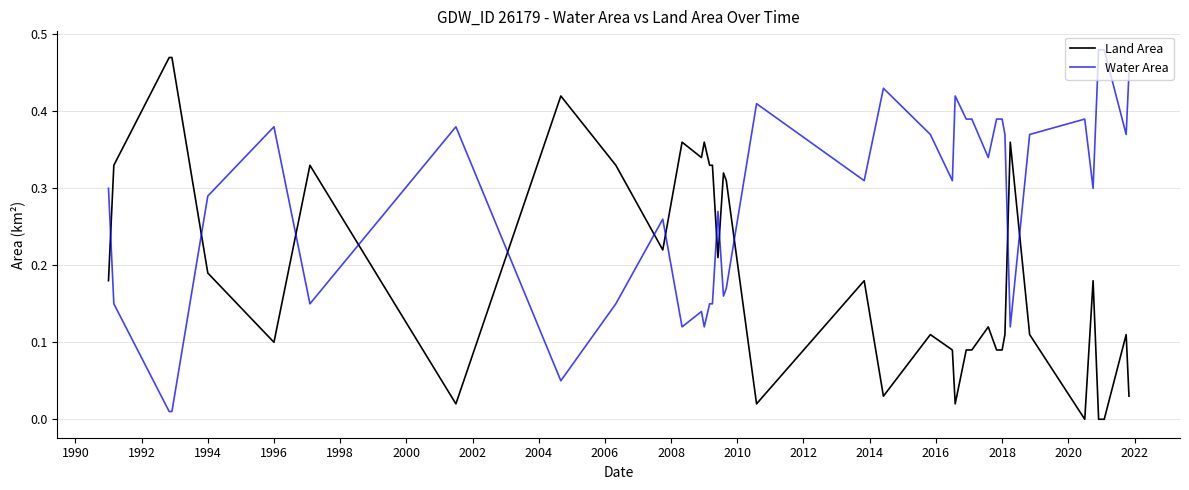

Which series has the largest total across all categories?

Water Area